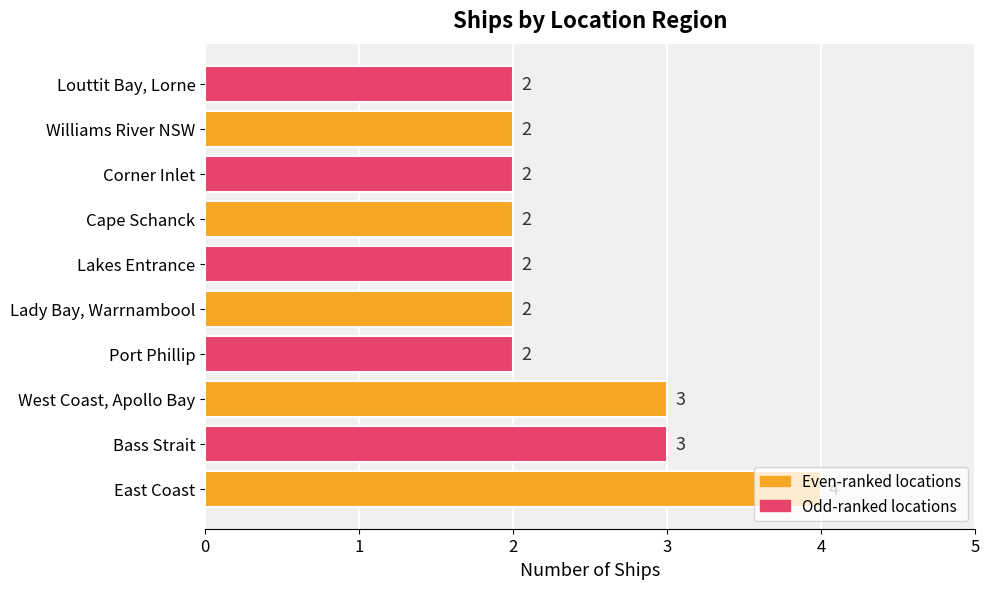

True or false: the data shows 3 at West Coast, Apollo Bay.

True